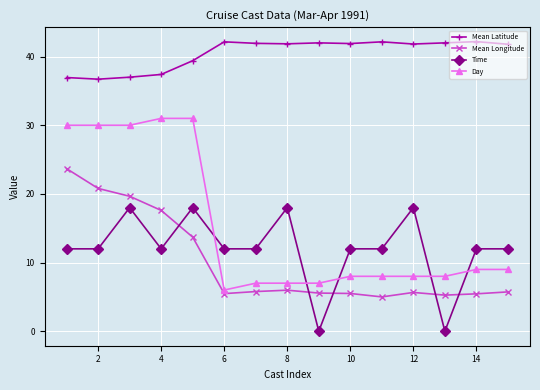

What is the value of the Mean Latitude point at the 9th from the left?

42.0